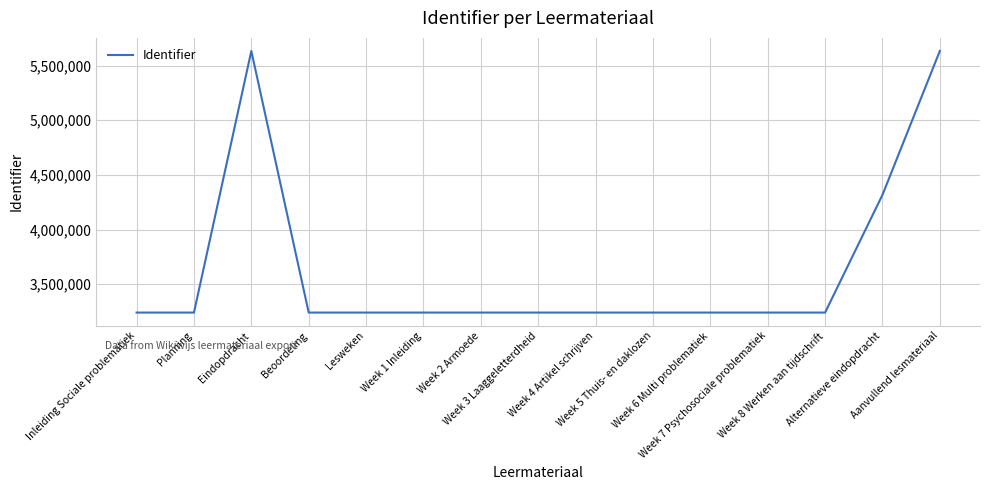

What is the minimum value shown in the chart?

3240933